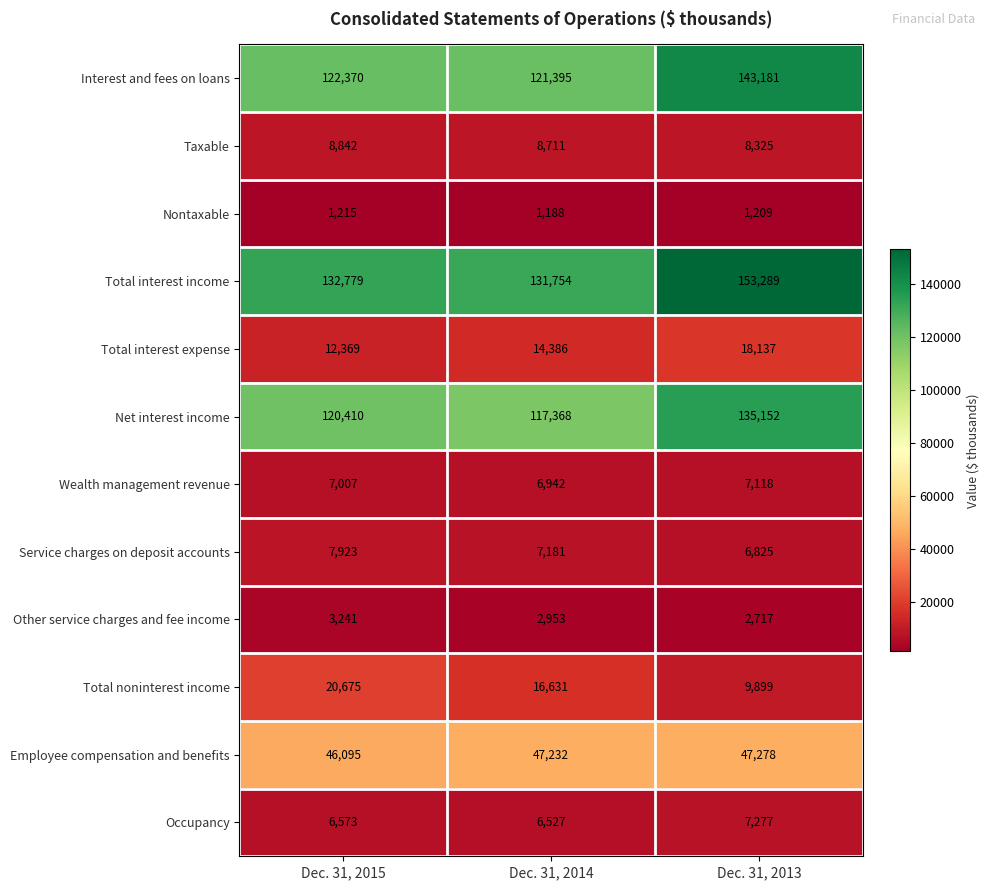

The Total noninterest income series shows 20675 at Dec. 31, 2015. True or false?

True